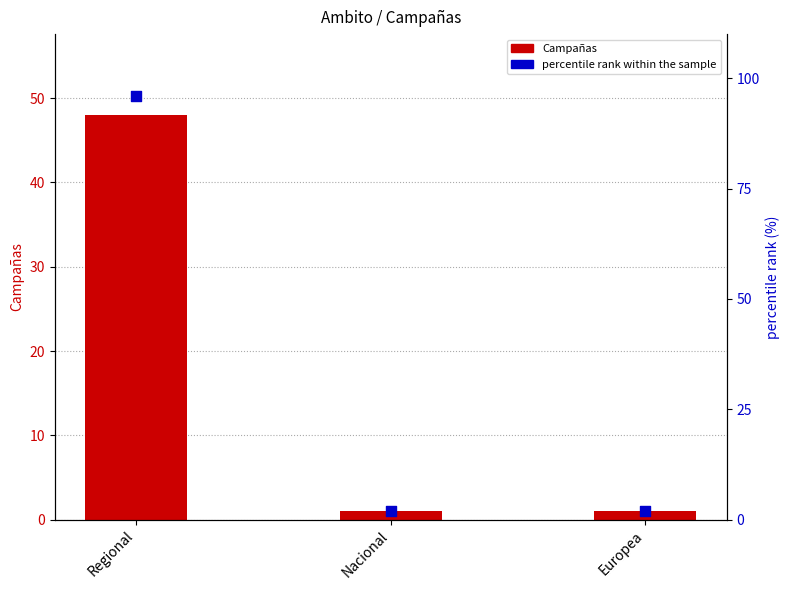

Is the value of percentile rank within the sample at Nacional greater than the value of Campañas at Nacional?

Yes